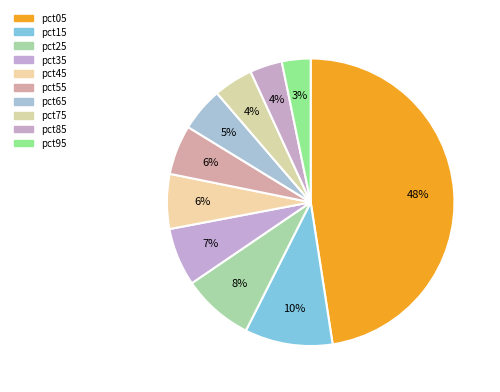

What percentage is the pct95 slice, to the nearest percent?

3%